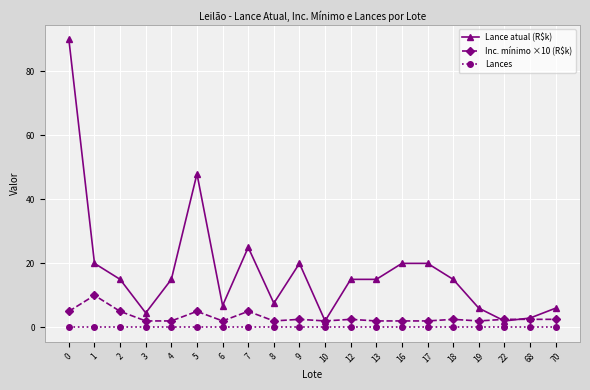

Which series has the largest total across all categories?

Lance atual (R$k)